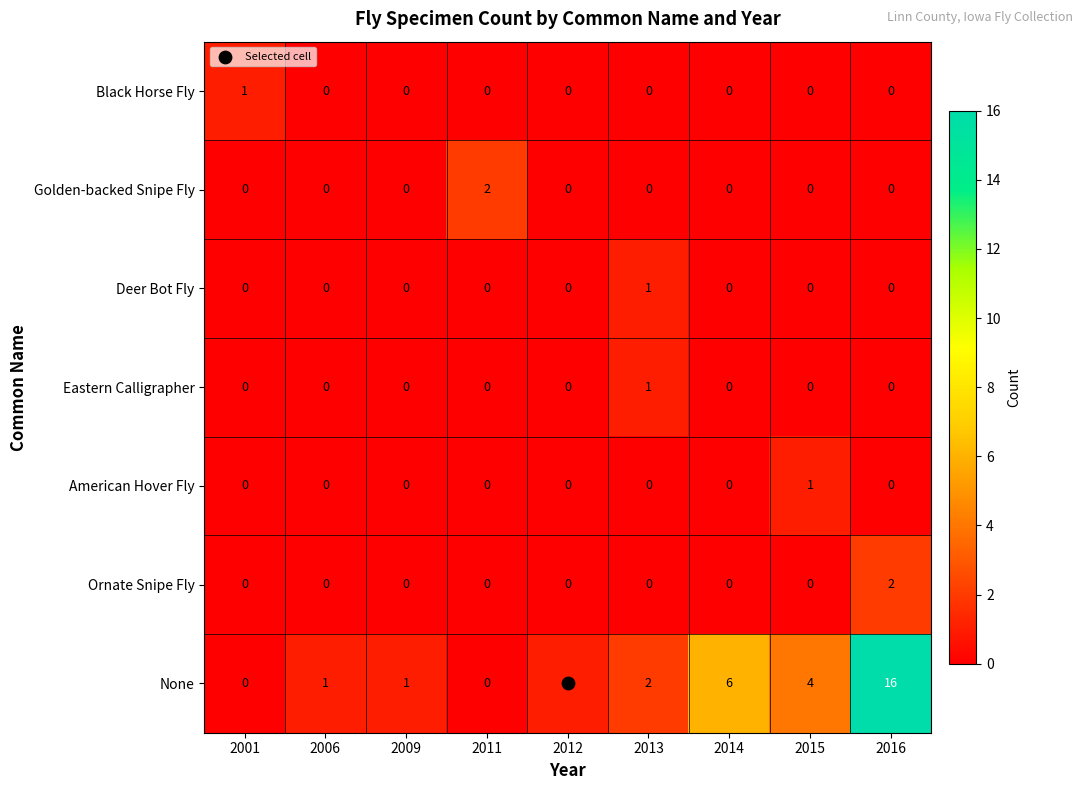

Which category has the highest value across all series?

2016